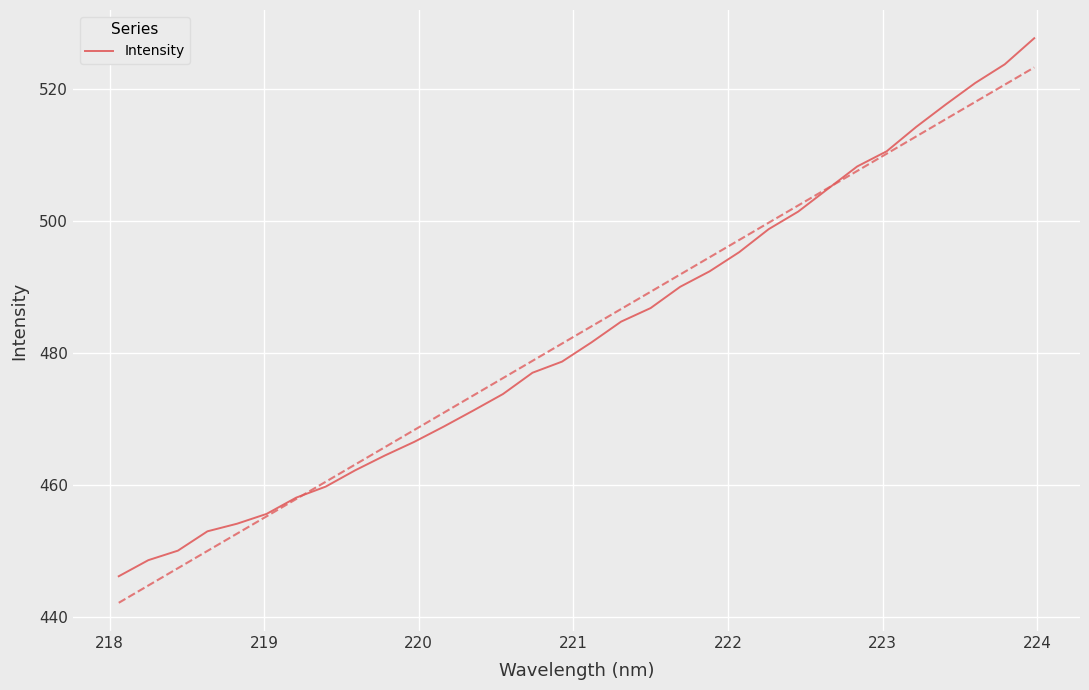

How many lines are shown in the chart?

1